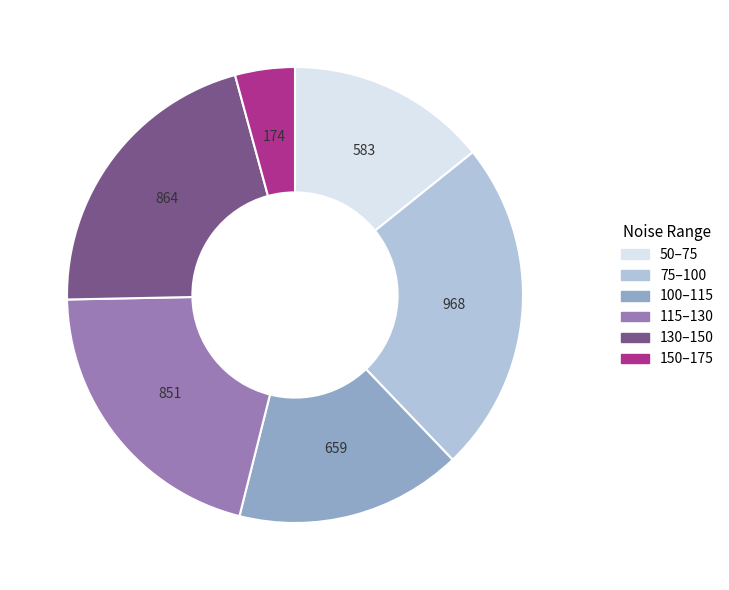

Is 150–175 the majority of the pie?

No